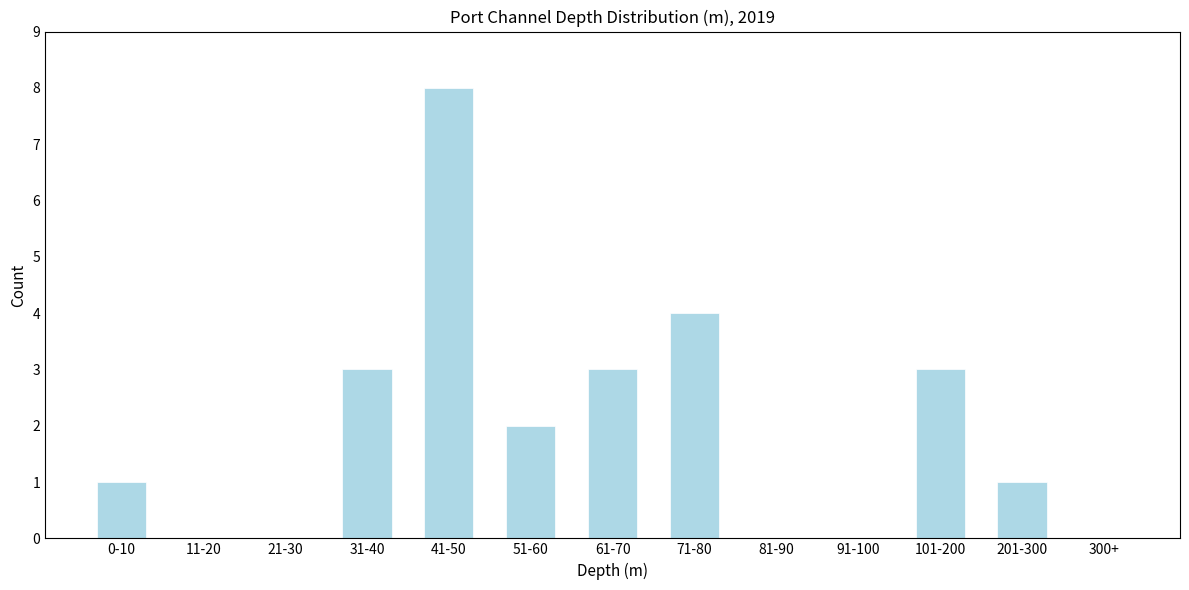

Reading left to right, transcribe all the data shown in this chart.

0-10=1	11-20=0	21-30=0	31-40=3	41-50=8	51-60=2	61-70=3	71-80=4	81-90=0	91-100=0	101-200=3	201-300=1	300+=0